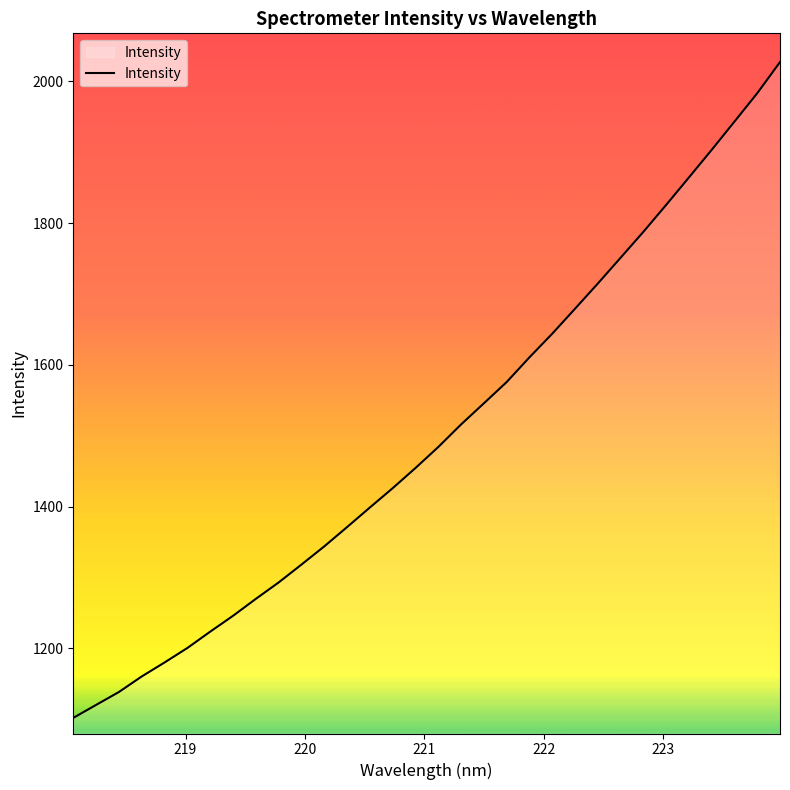

What is the greatest value displayed?

2027.3